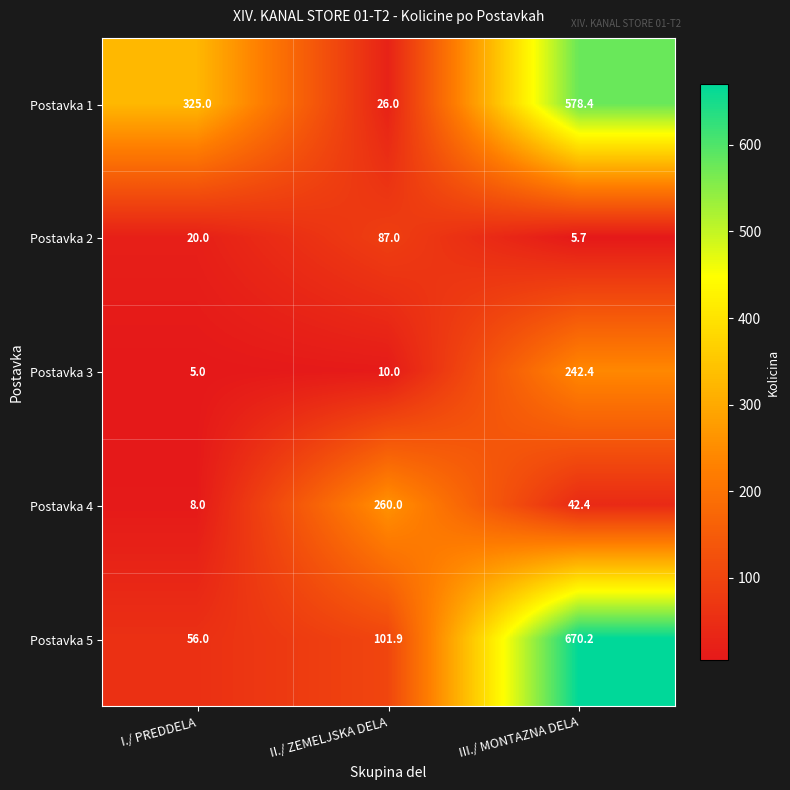

The value of Postavka 2 at III./ MONTAZNA DELA is 5.7. True or false?

True